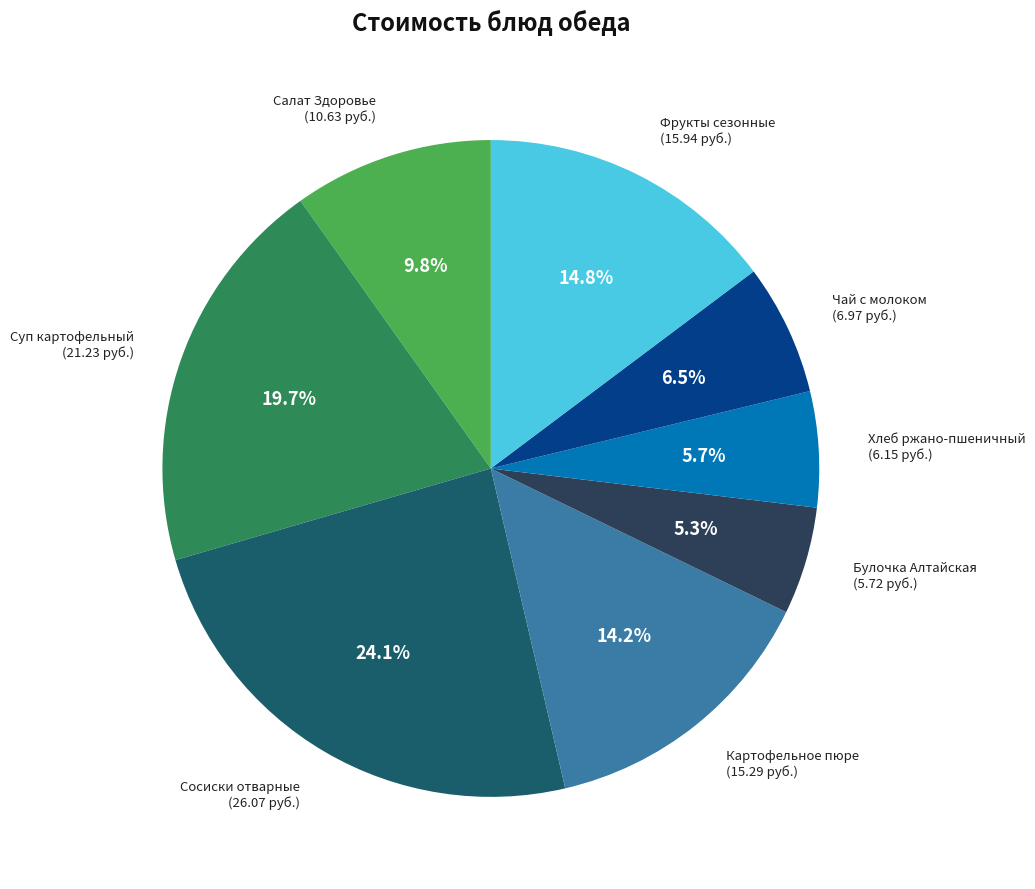

Is there any slice that represents more than half of the pie?

No